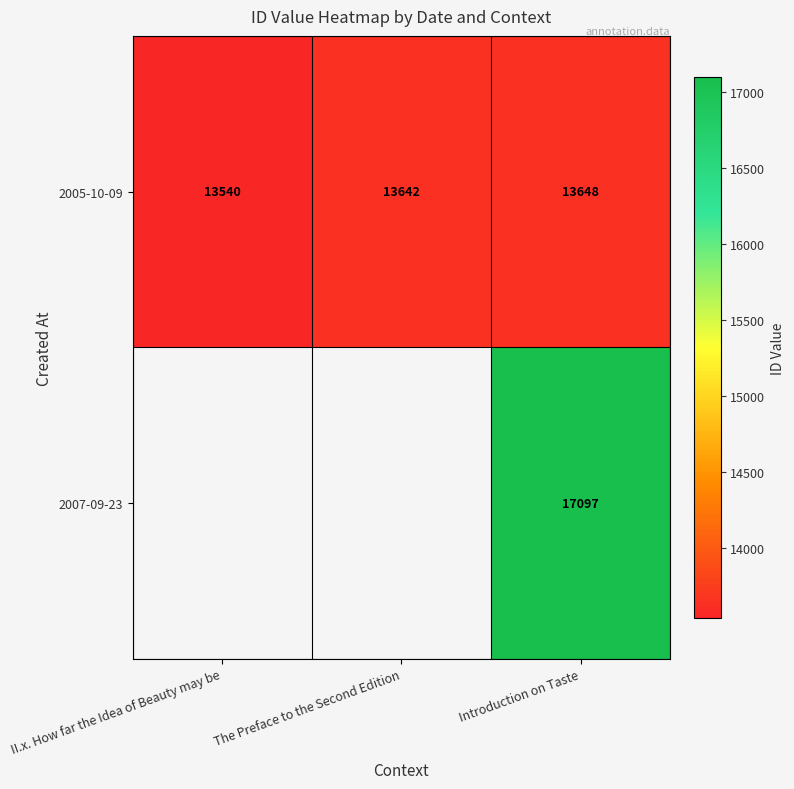

What is the maximum value shown in the chart?

17097.0